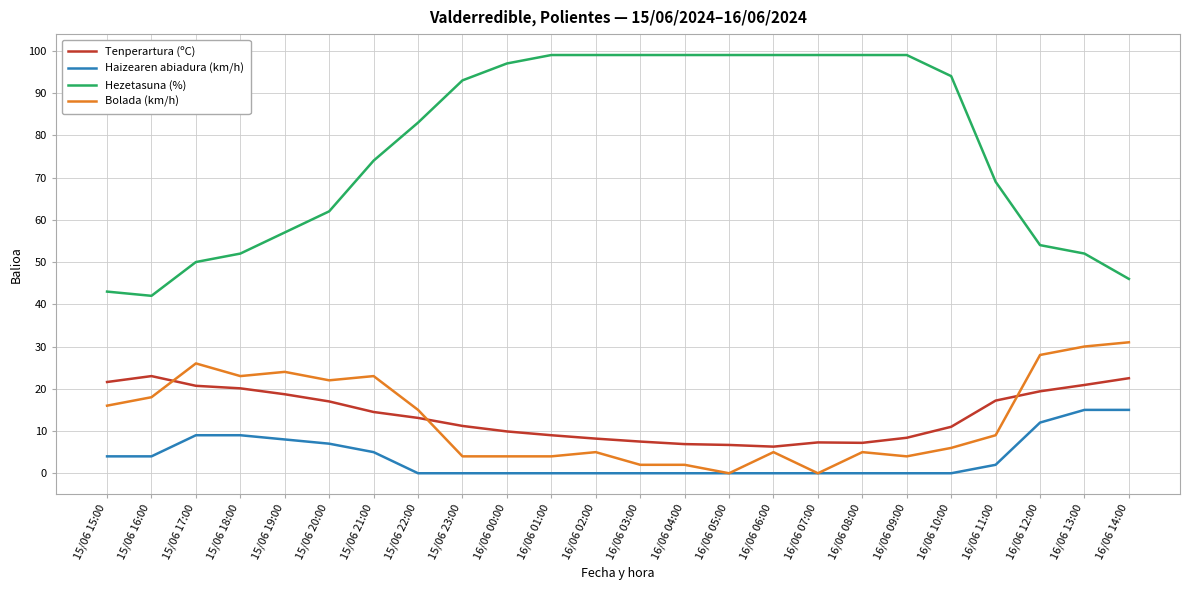

What is the sum of all Tenperartura (ºC) values?

328.3